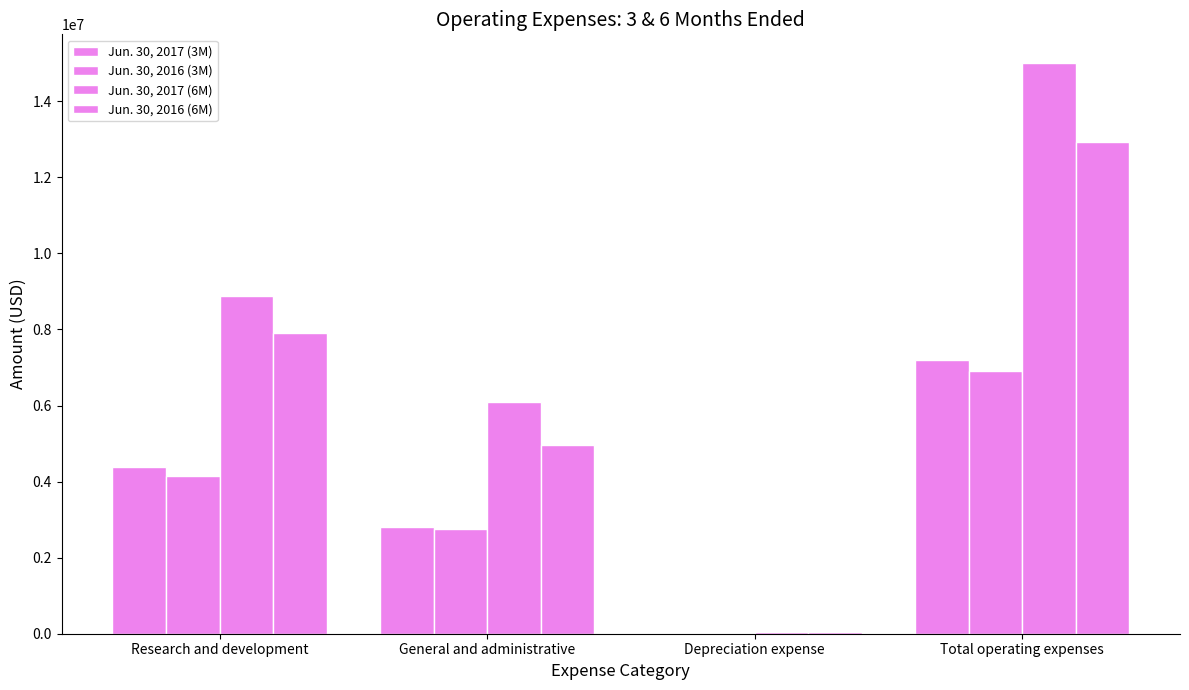

Does the chart contain stacked bars?

No